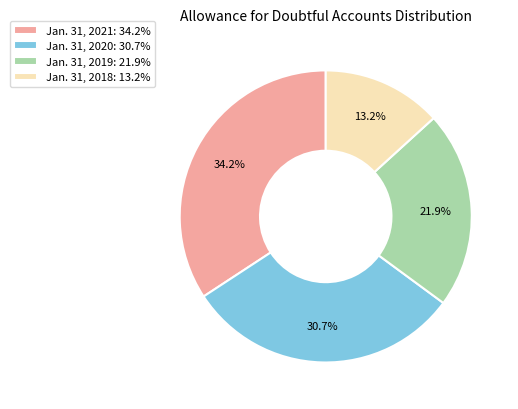

To the nearest percent, what percentage of the pie is Jan. 31, 2021?

34%